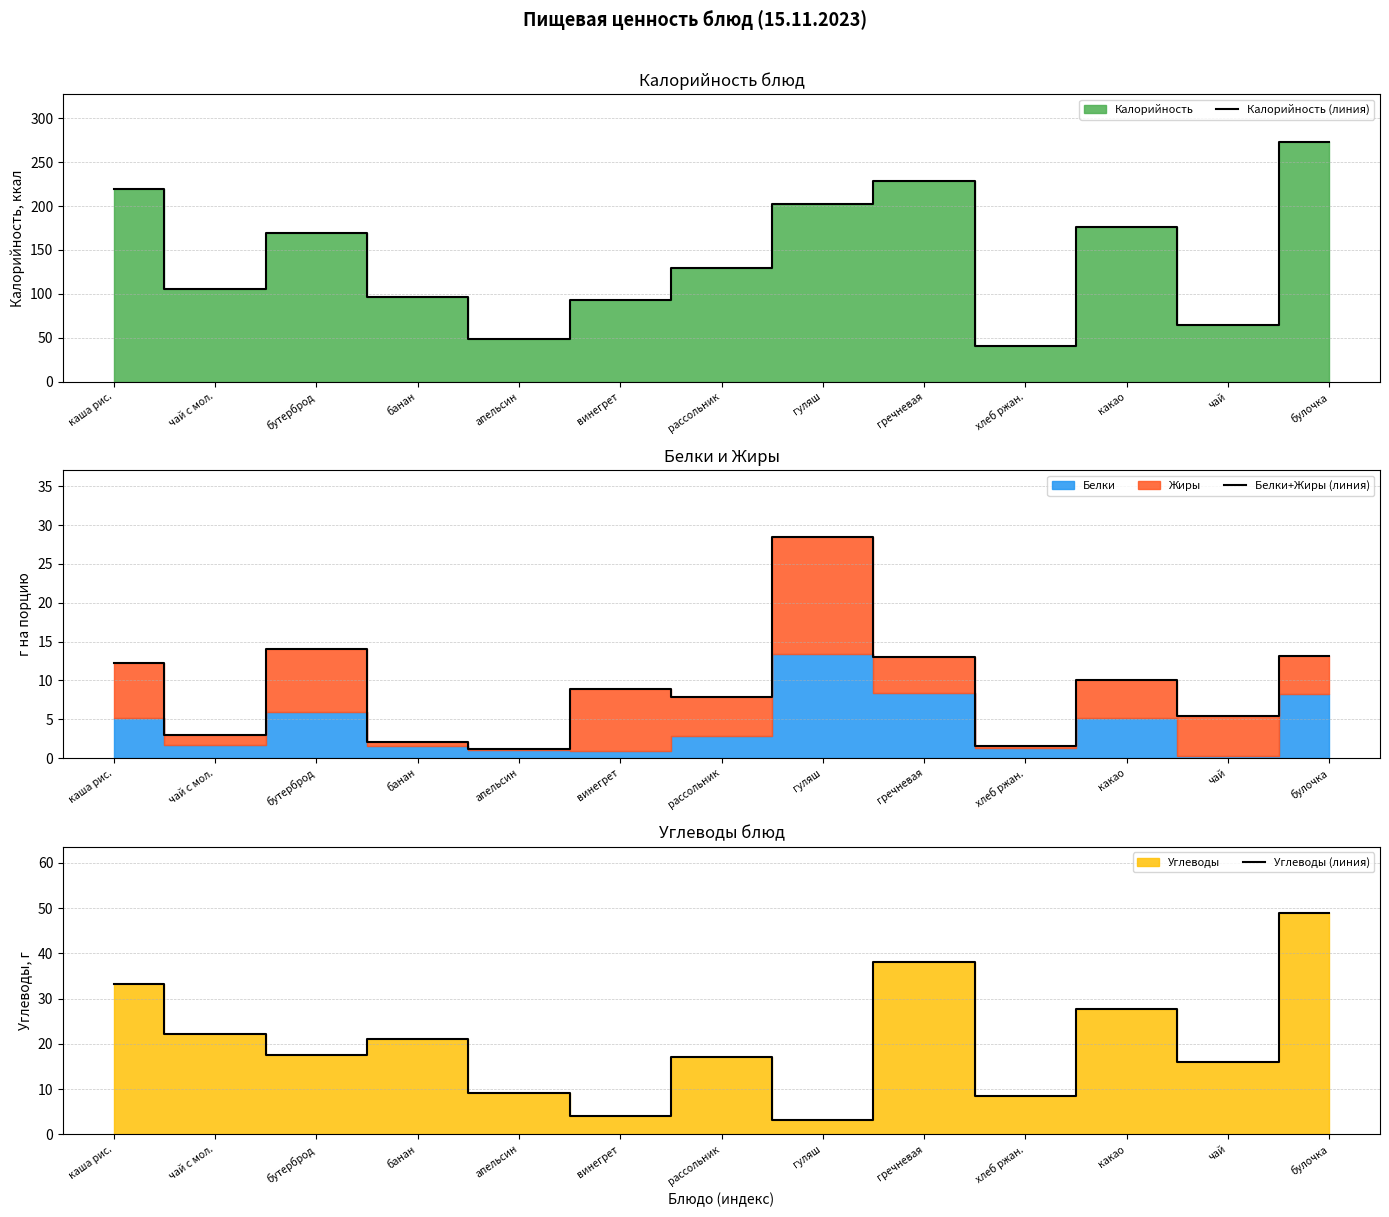

Between булочка and гуляш, which is larger?

булочка